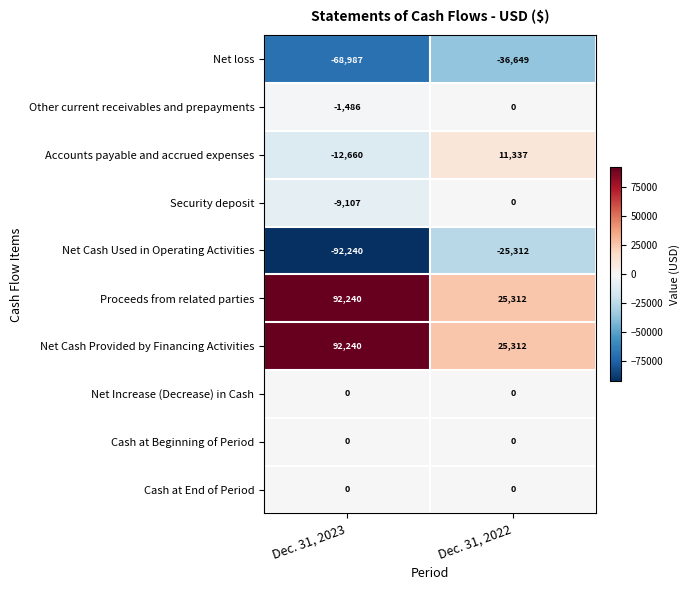

Rank the categories by Other current receivables and prepayments value from highest to lowest.

Dec. 31, 2022, Dec. 31, 2023